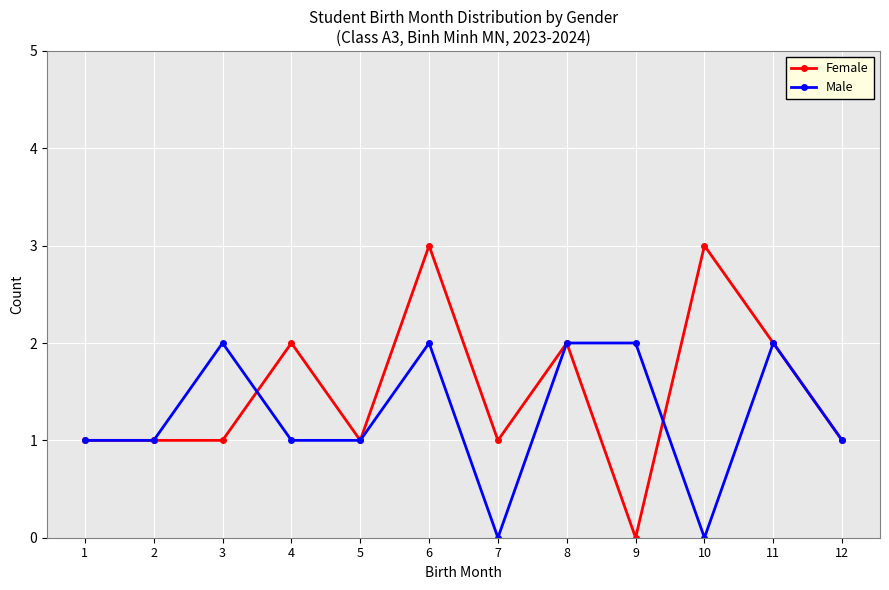

Which series has the widest spread of values?

Female